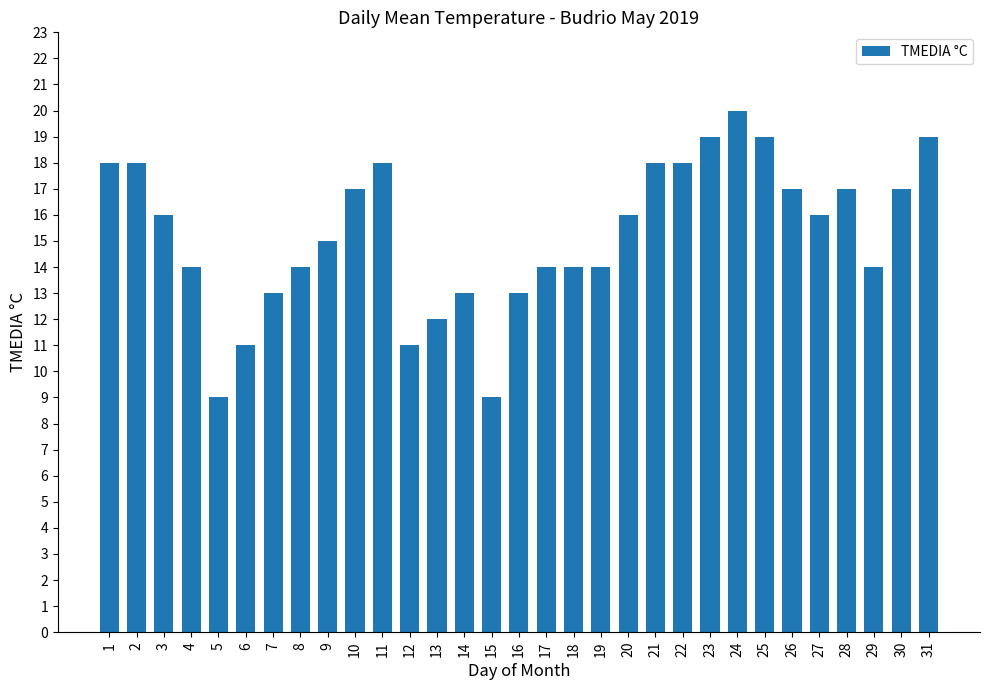

Reading left to right, what are all the values shown in this chart?

1=18	2=18	3=16	4=14	5=9	6=11	7=13	8=14	9=15	10=17	11=18	12=11	13=12	14=13	15=9	16=13	17=14	18=14	19=14	20=16	21=18	22=18	23=19	24=20	25=19	26=17	27=16	28=17	29=14	30=17	31=19